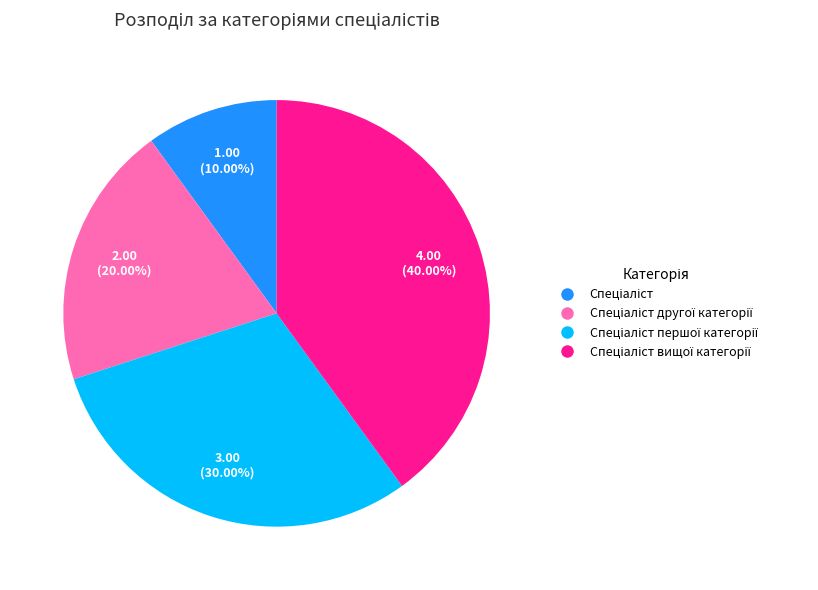

Does any single category account for the majority?

No